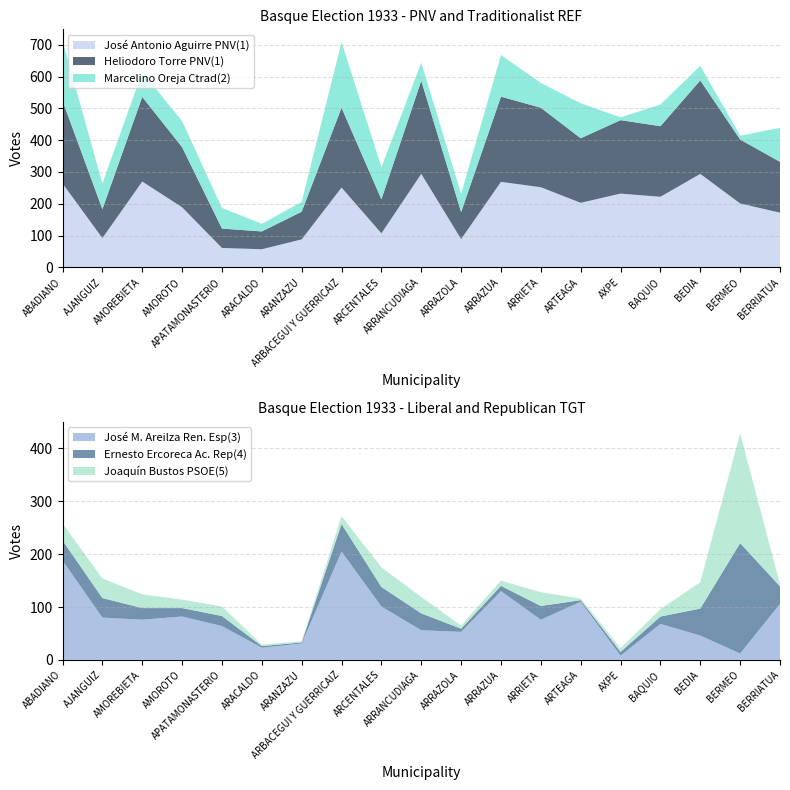

Reading left to right, list all the values displayed in this chart.

José Antonio Aguirre PNV(1): 264	92	270	189	61	57	88	251	107	294	89	269	252	203	232	222	294	201	172
Heliodoro Torre PNV(1): 260	91	266	189	61	56	87	251	107	293	85	268	250	203	231	222	294	201	160
Marcelino Oreja Ctrad(2): 189	81	78	82	65	24	31	207	101	57	57	131	78	110	9	68	46	12	107
José M. Areilza Ren. Esp(3): 188	80	76	82	64	23	31	205	101	56	53	130	76	110	8	68	46	12	106
Ernesto Ercoreca Ac. Rep(4): 38	37	22	16	19	3	2	52	37	32	6	10	26	3	7	14	51	209	33
Joaquín Bustos PSOE(5): 32	37	26	16	18	3	2	15	37	31	6	10	26	3	7	14	50	208	4